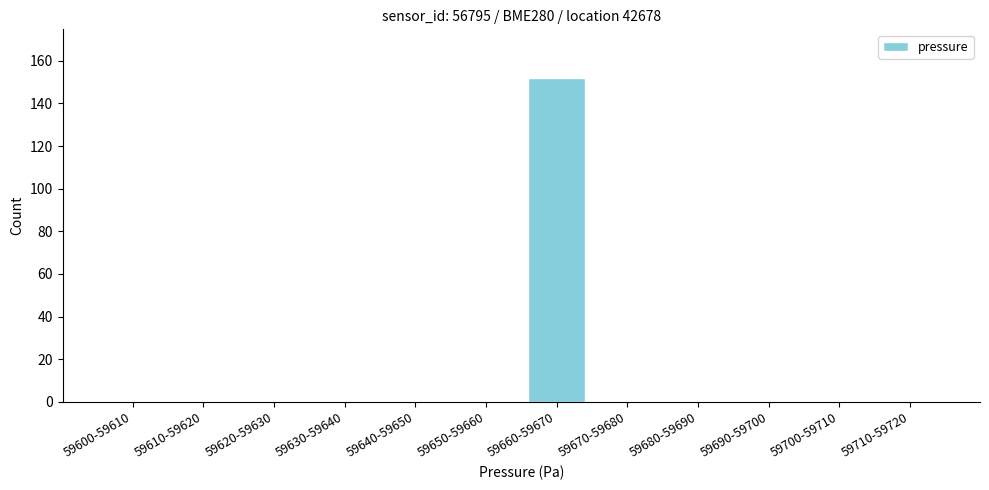

Reading left to right, what are all the values shown in this chart?

59600-59610=0	59610-59620=0	59620-59630=0	59630-59640=0	59640-59650=0	59650-59660=0	59660-59670=152	59670-59680=0	59680-59690=0	59690-59700=0	59700-59710=0	59710-59720=0